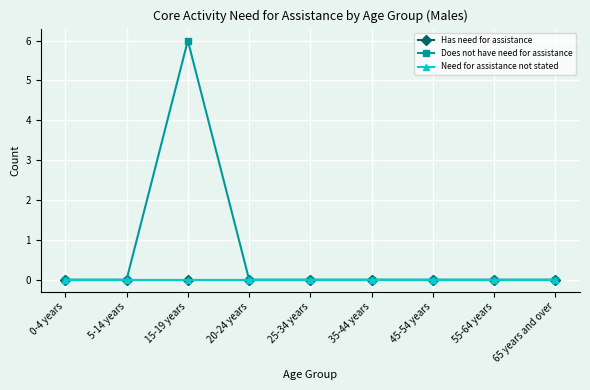

Is this an area chart (filled region under the line)?

No